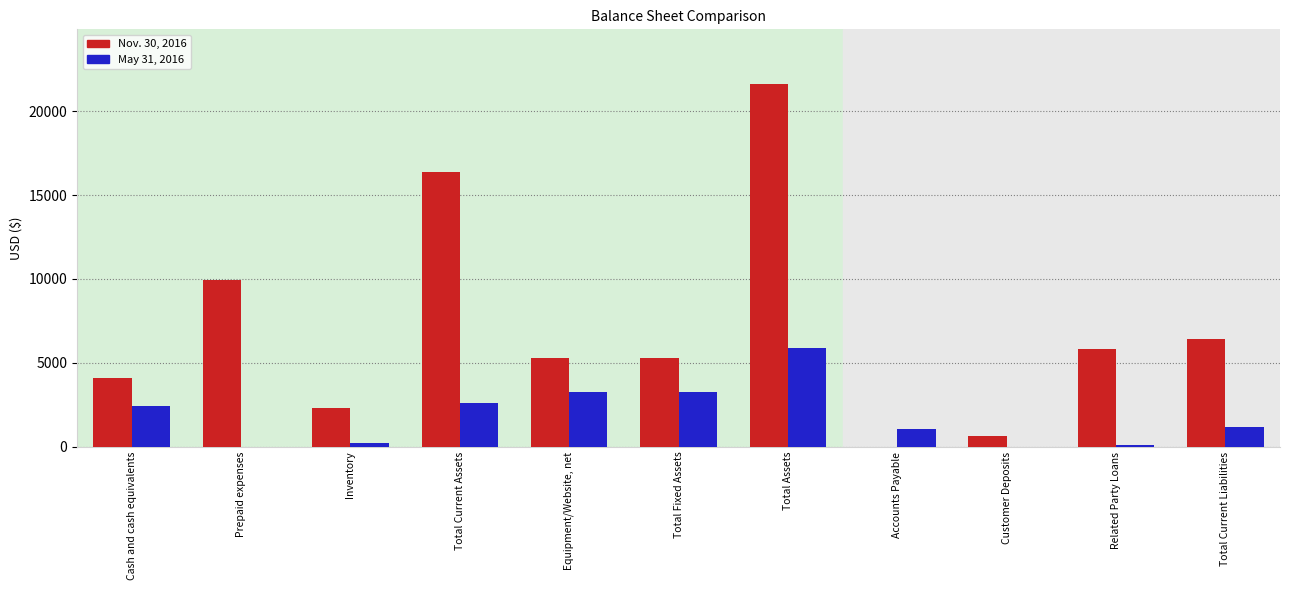

Reading left to right, what are all the values shown in this chart?

Nov. 30, 2016: 4116	9930	2306	16352	5284	5284	21636	0	630	5800	6430
May 31, 2016: 2417	0	218	2635	3249	3249	5884	1068	0	100	1168